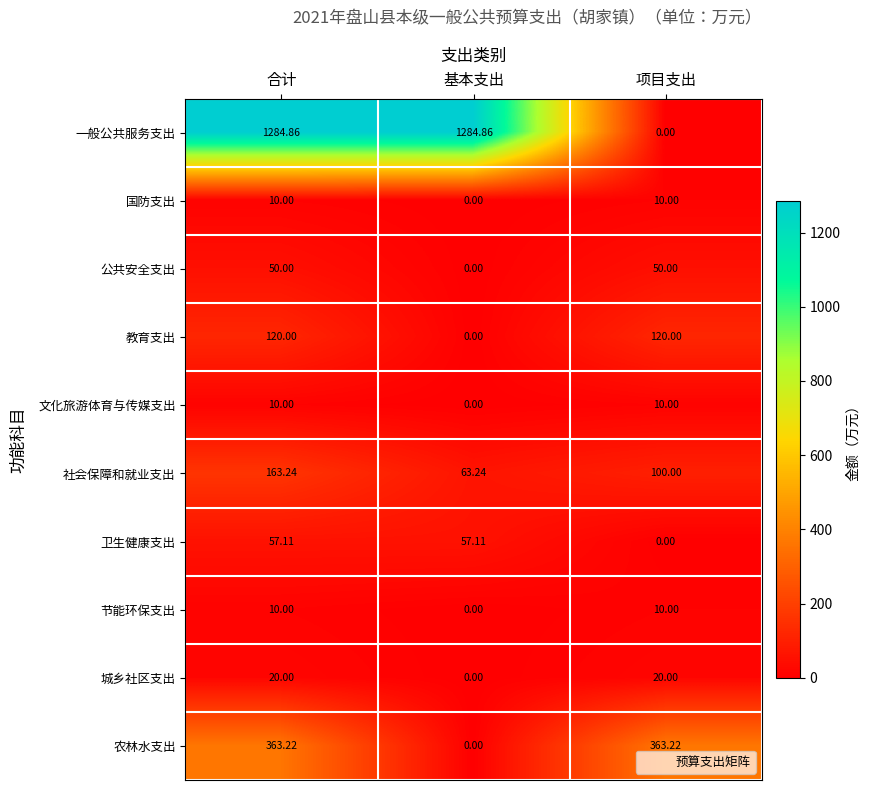

What is the total value across all series at 合计?

2088.4